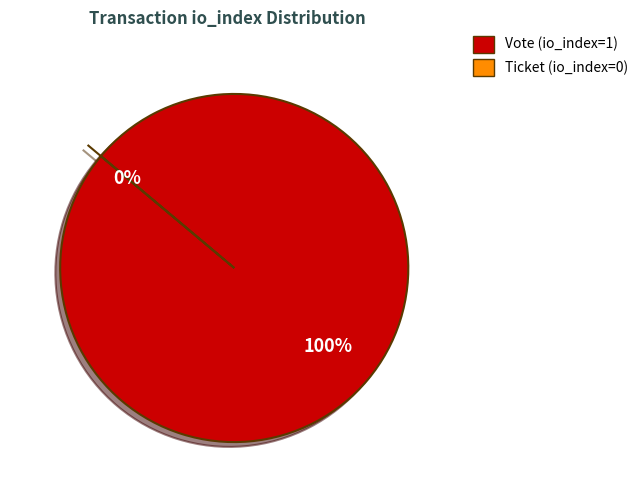

What percentage is NOT represented by Ticket (io_index=0)?

100.0%